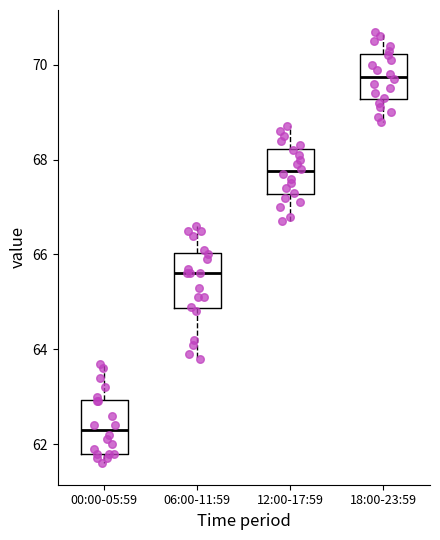

Reading left to right, read every box against the y-axis: the position of its median line, the range the box covers, and the ends of its whiskers. The values are not printed on the chart, so give them approximately, as read against the axis.

00:00-05:59: median 62.4, box 61.8 to 63.0, whiskers 61.6 to 63.8
06:00-11:59: median 65.6, box 64.8 to 66.0, whiskers 63.8 to 66.6
12:00-17:59: median 67.8, box 67.2 to 68.2, whiskers 66.8 to 68.8
18:00-23:59: median 69.8, box 69.2 to 70.2, whiskers 68.8 to 70.8